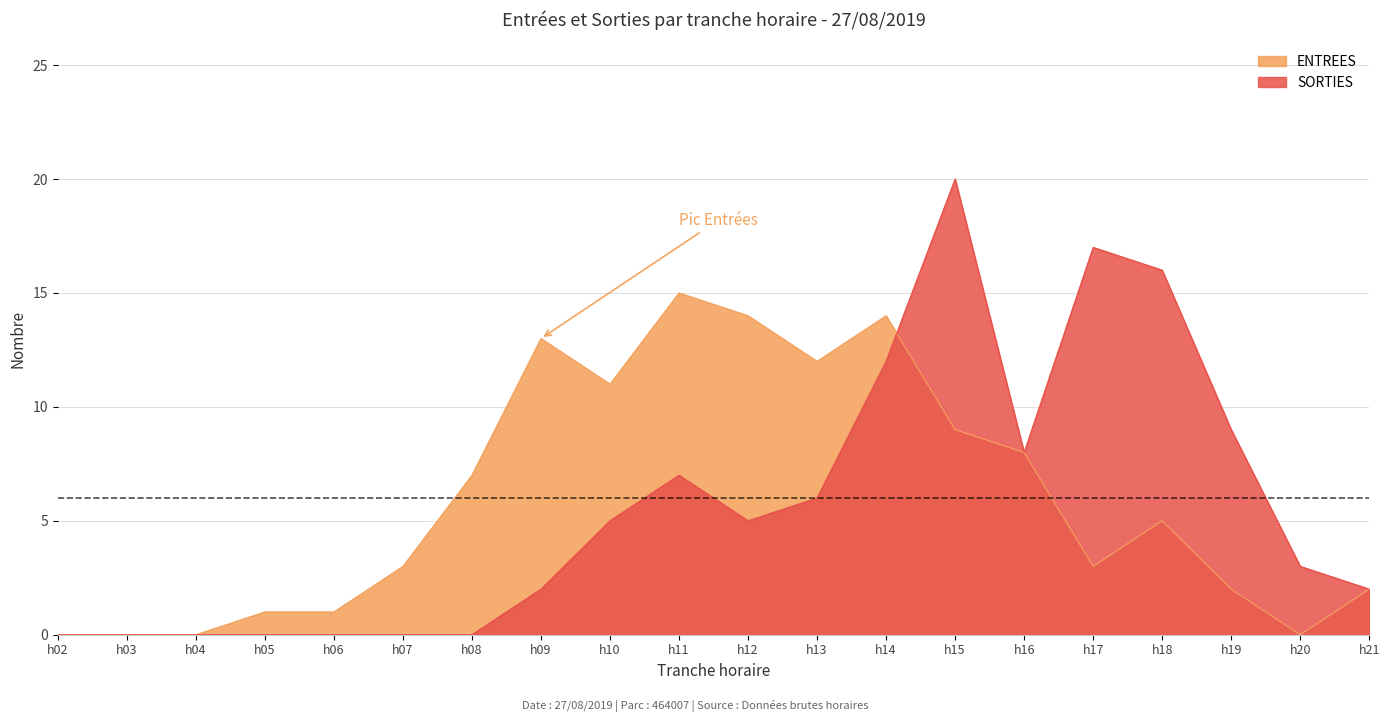

Which category has the highest value in the SORTIES series?

h15